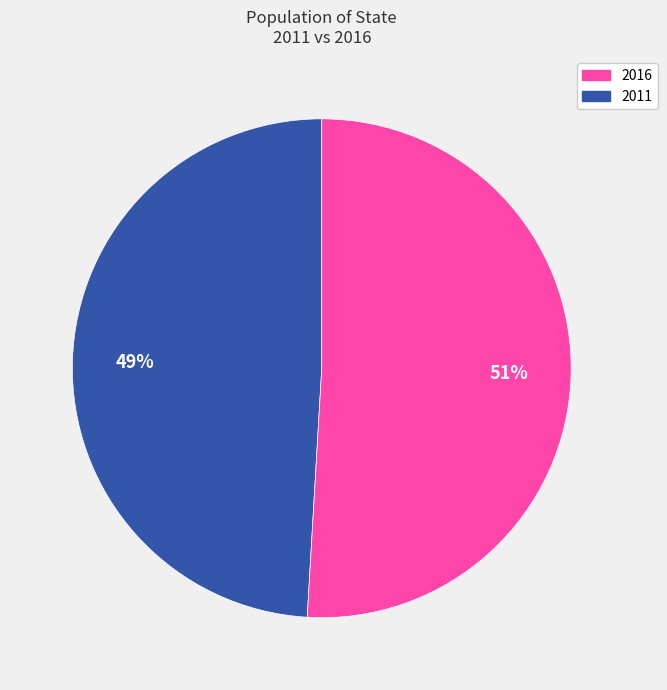

Does any single category account for the majority?

Yes